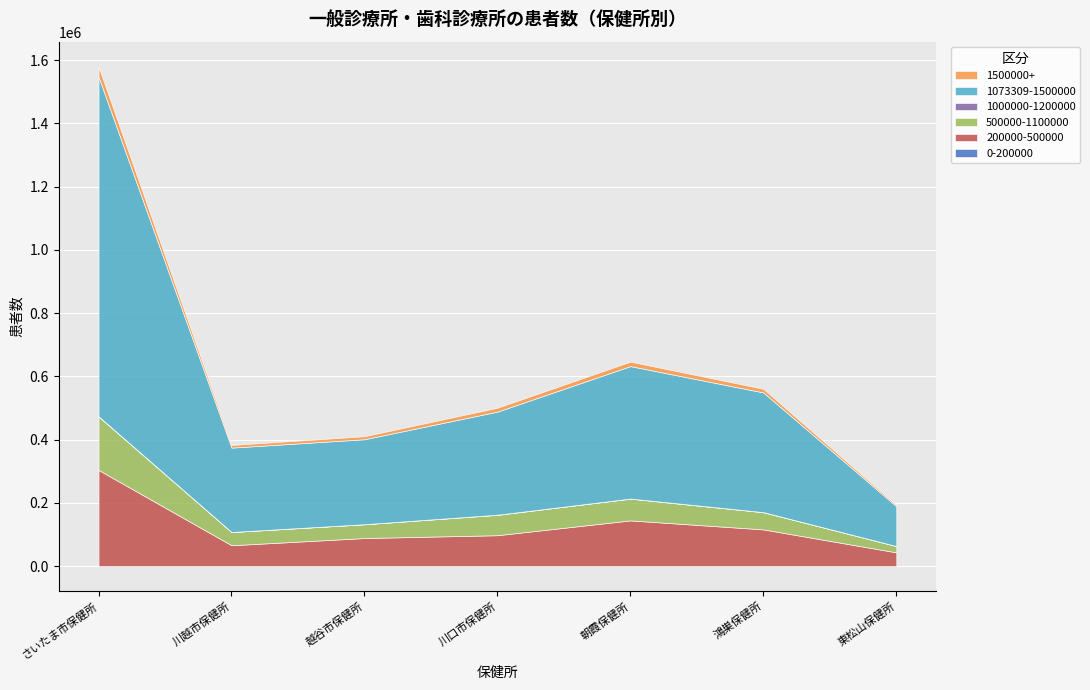

How many interior local peaks does the 0-200000 series have?

1